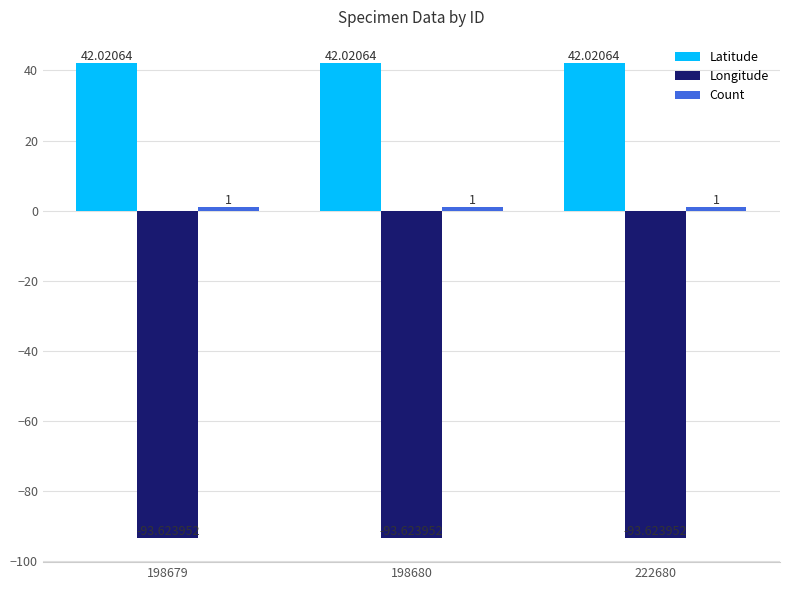

Is it true that Latitude equals 71.9 at 198680?

False